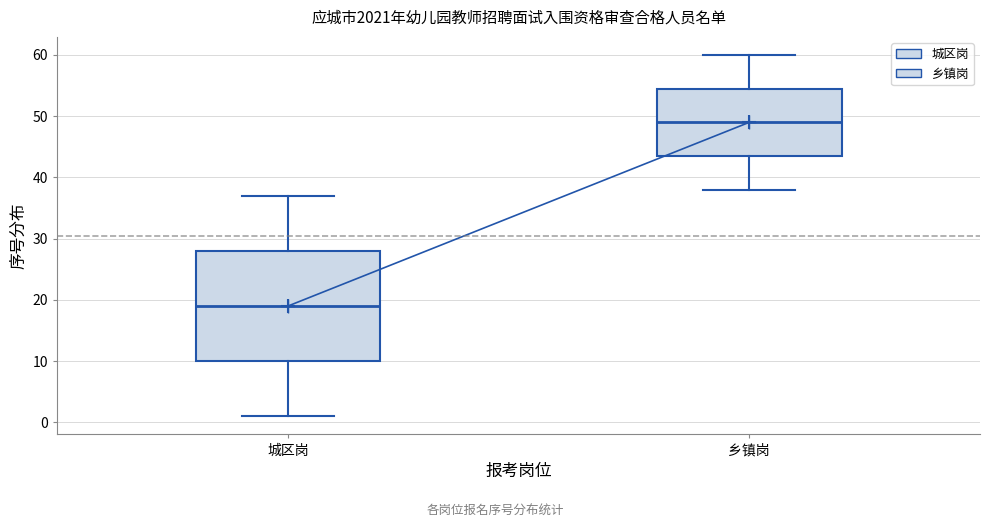

Reading left to right, read every box against the y-axis: the position of its median line, the range the box covers, and the ends of its whiskers. The values are not printed on the chart, so give them approximately, as read against the axis.

城区岗: median 19, box 10 to 28, whiskers 1 to 37
乡镇岗: median 49, box 44 to 55, whiskers 38 to 60